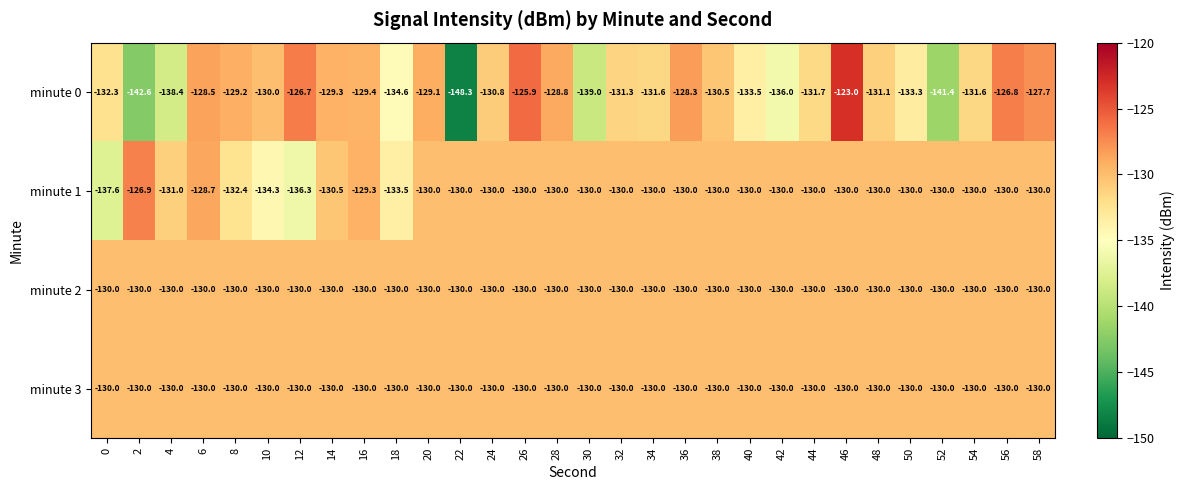

What is the maximum value shown in the chart?

-123.0